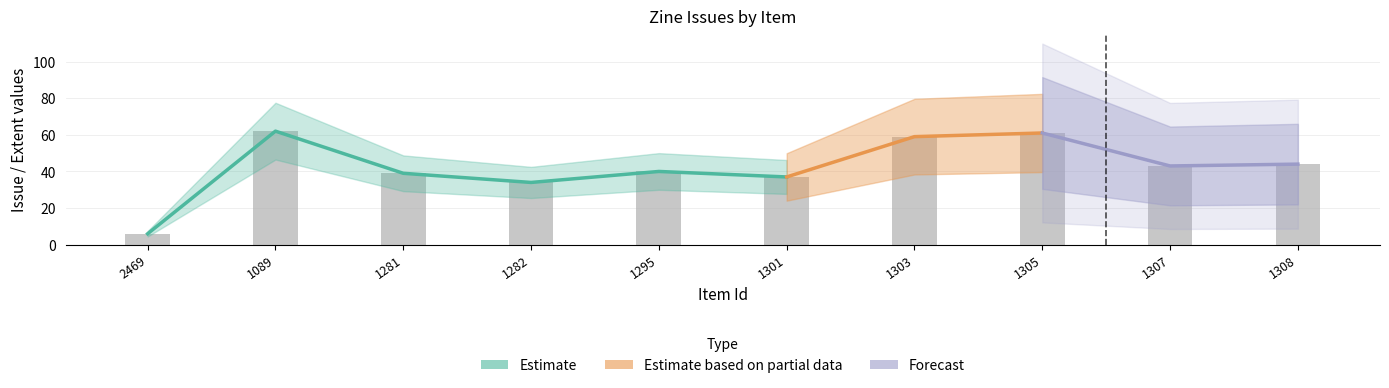

What is the change in value from 1305 to 1308?

-17